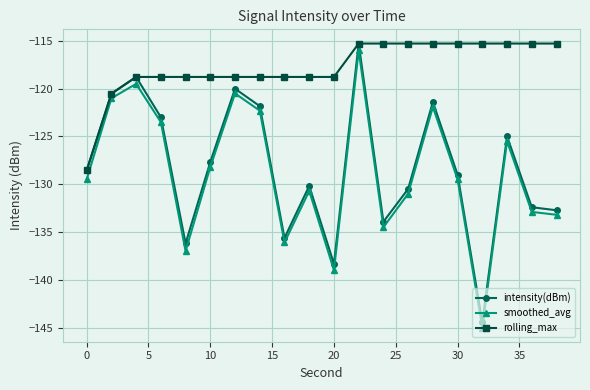

Which series has the largest total across all categories?

rolling_max